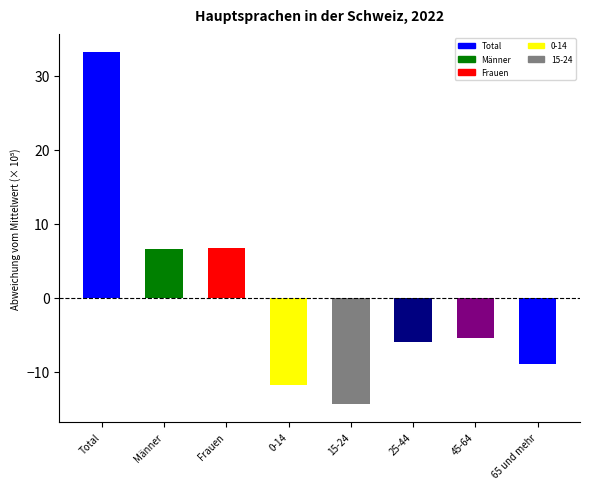

Between 65 und mehr and 15-24, which is larger?

65 und mehr